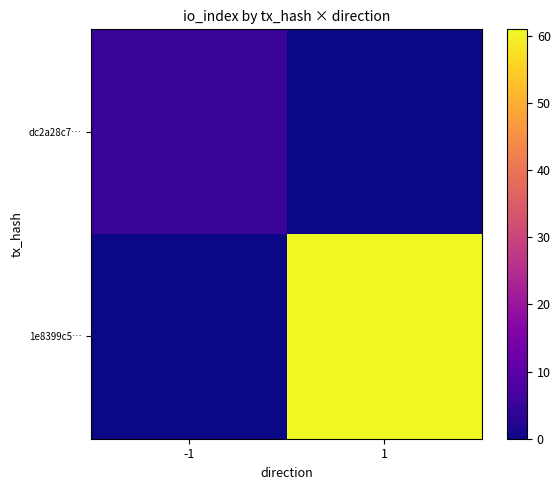

Which series has the largest total across all categories?

1e8399c5…